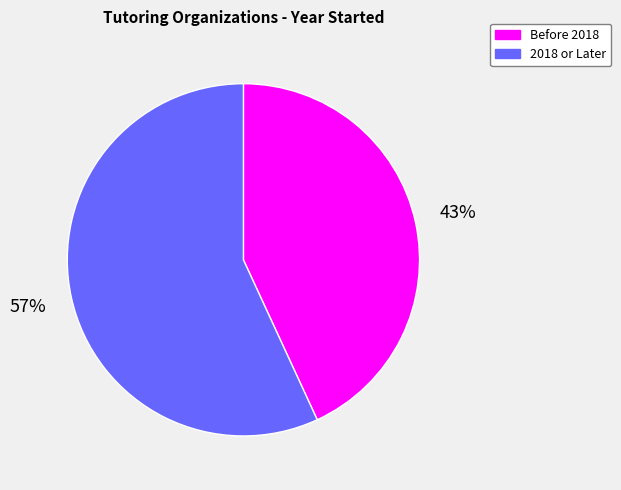

Rank the categories by value from highest to lowest.

2018 or Later, Before 2018